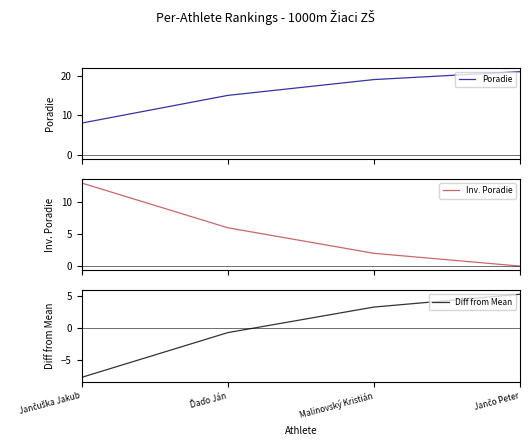

The value of Diff from Mean at Jančuška Jakub is -1.8. True or false?

False